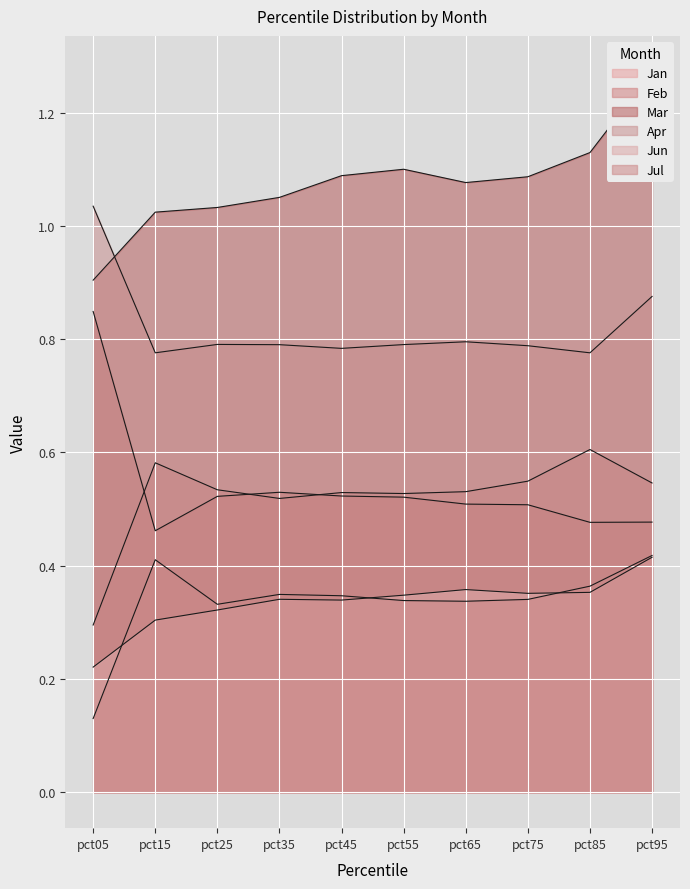

At which label does Mar reach its peak?

pct95